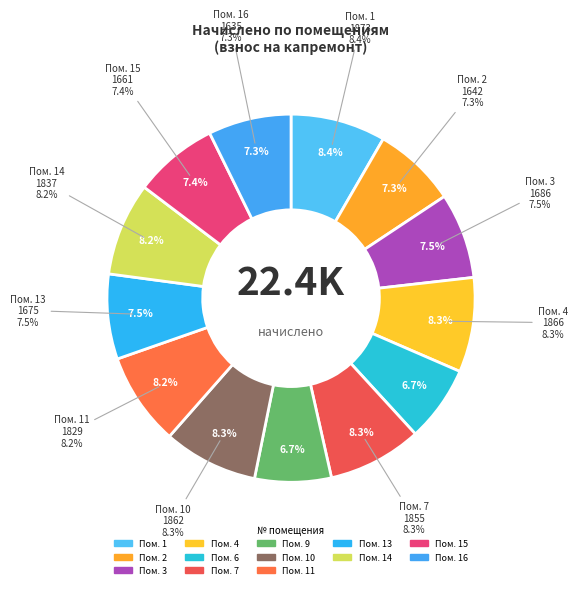

What is the smallest slice in the pie chart?

6